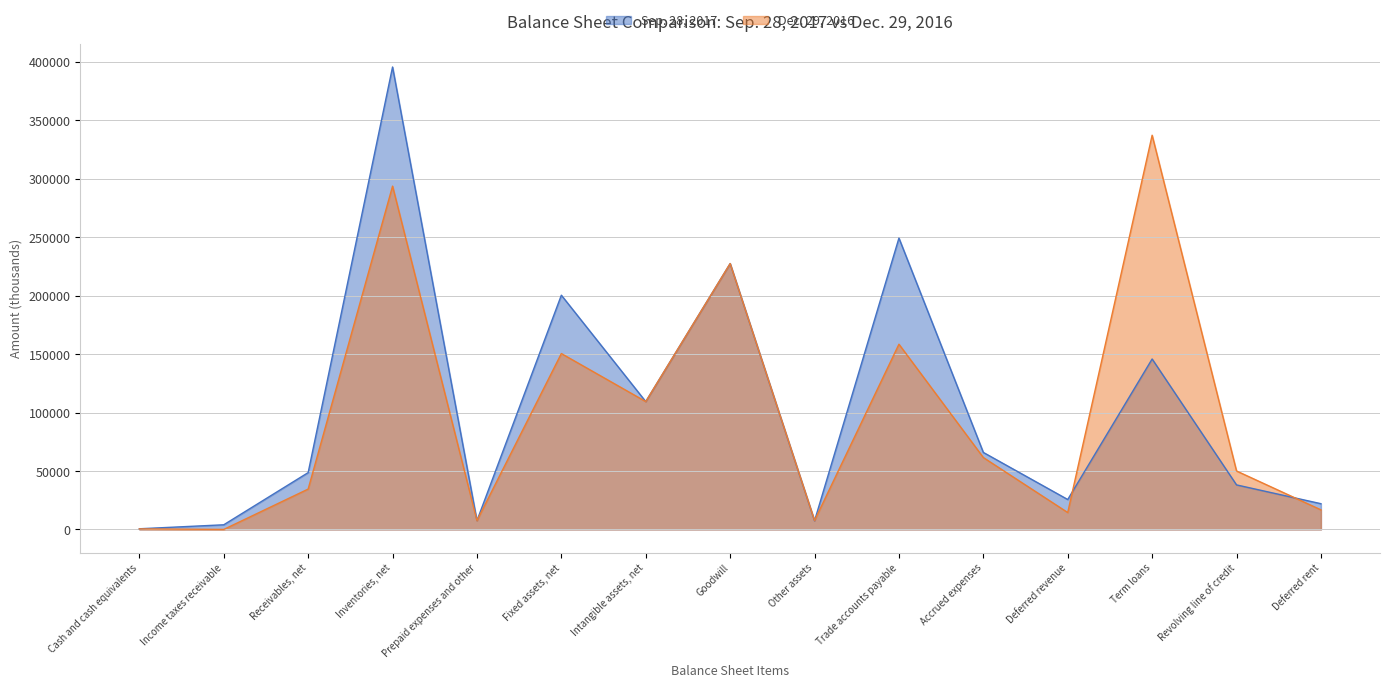

Is it true that Dec. 29, 2016 equals 293702 at Inventories, net?

True